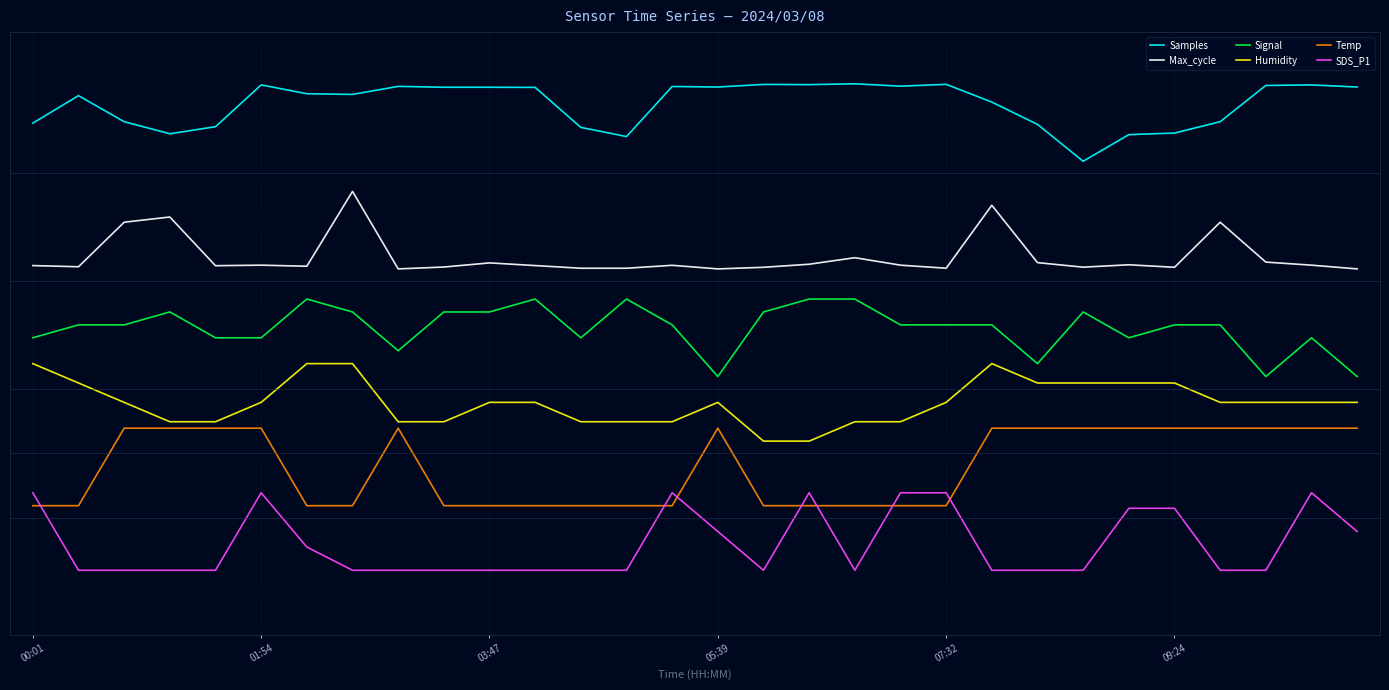

True or false: Signal and Samples cross at least once.

False